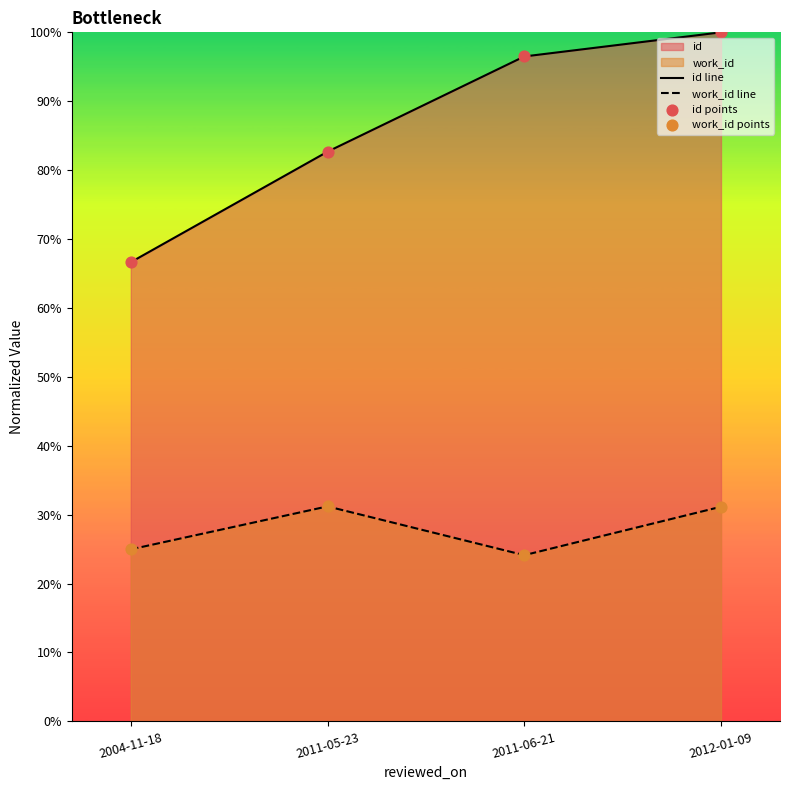

At which category is the sum across all series the highest?

2012-01-09